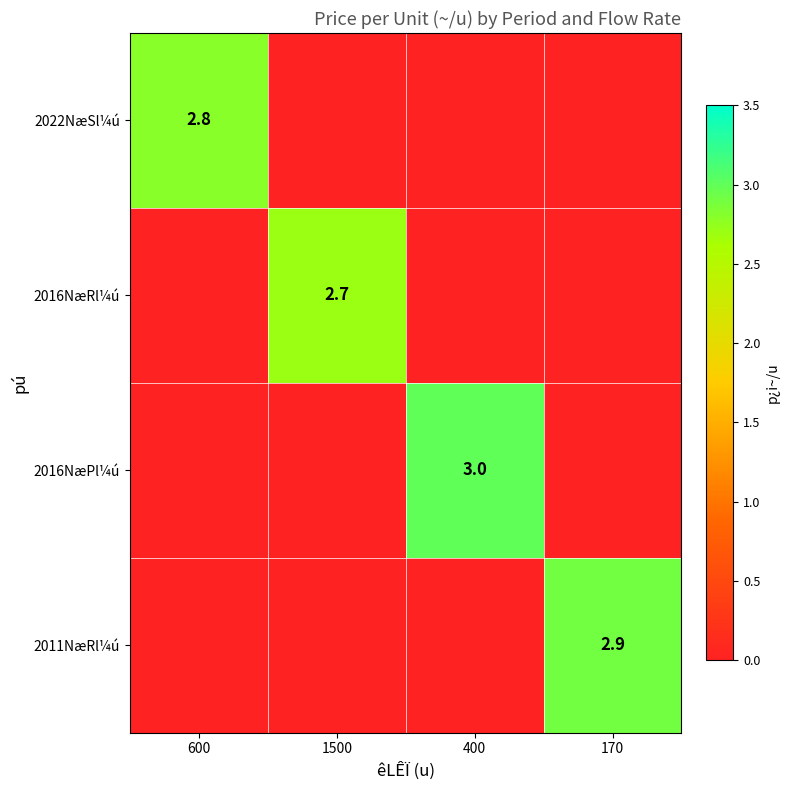

The value of 2022NæSl¼ú at 600 is 2.8. True or false?

True